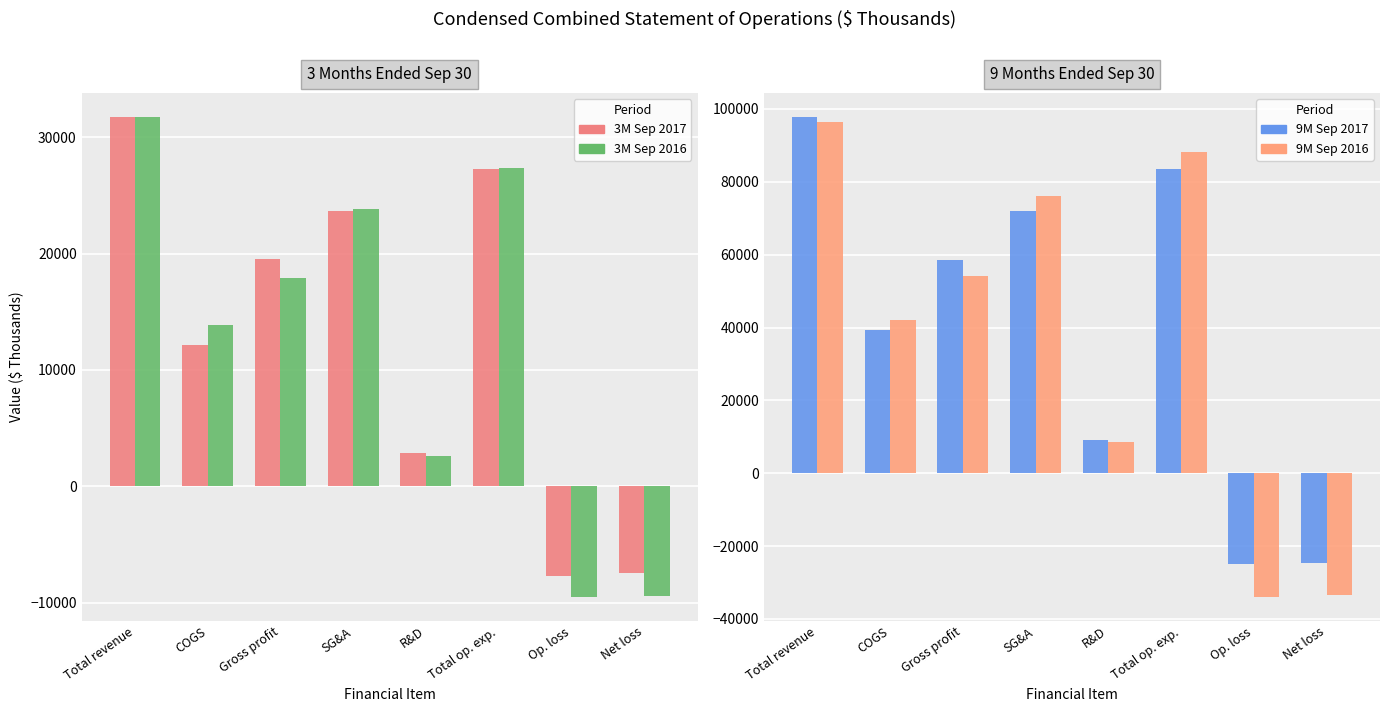

At which category does the chart reach its peak across all series?

Total revenue